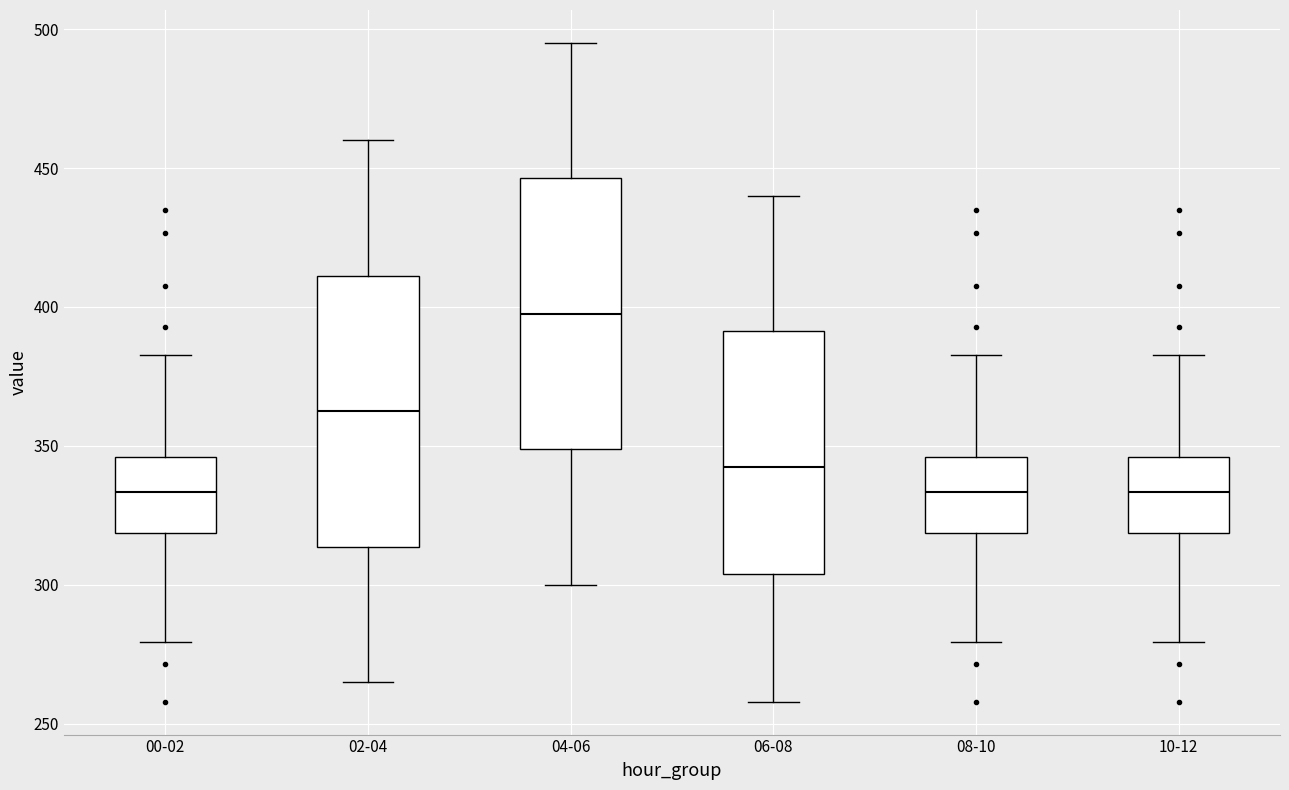

Reading left to right, transcribe this box plot: for each box, give where its median line is, the range the box spans, and where its two whiskers end, as read against the y-axis. The values are not printed on the chart, so give them approximately, as read against the axis.

00-02: median 335, box 320 to 345, whiskers 280 to 385
02-04: median 365, box 315 to 410, whiskers 265 to 460
04-06: median 400, box 350 to 445, whiskers 300 to 495
06-08: median 345, box 305 to 390, whiskers 260 to 440
08-10: median 335, box 320 to 345, whiskers 280 to 385
10-12: median 335, box 320 to 345, whiskers 280 to 385